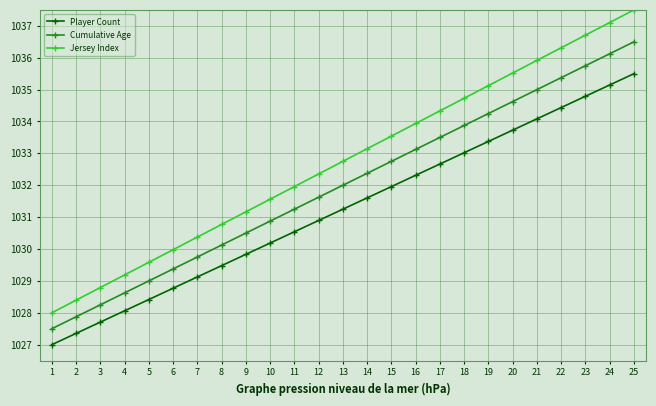

What is the average value of the Cumulative Age series?

1032.0